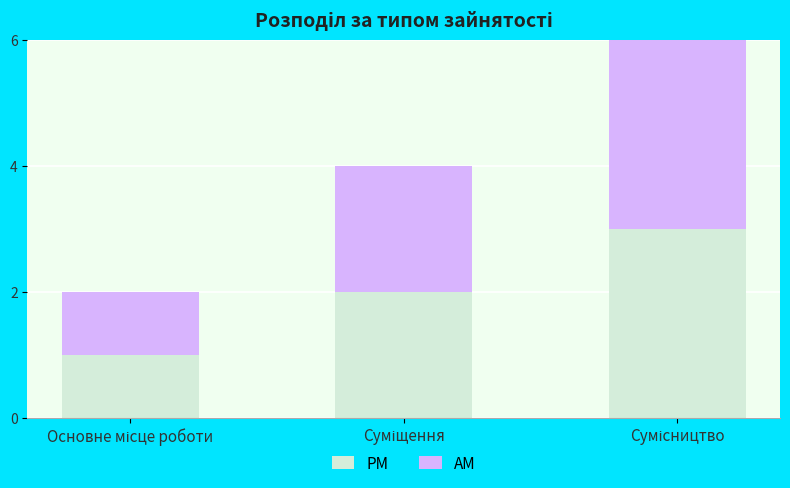

What are all the series names shown in the legend?

PM, AM